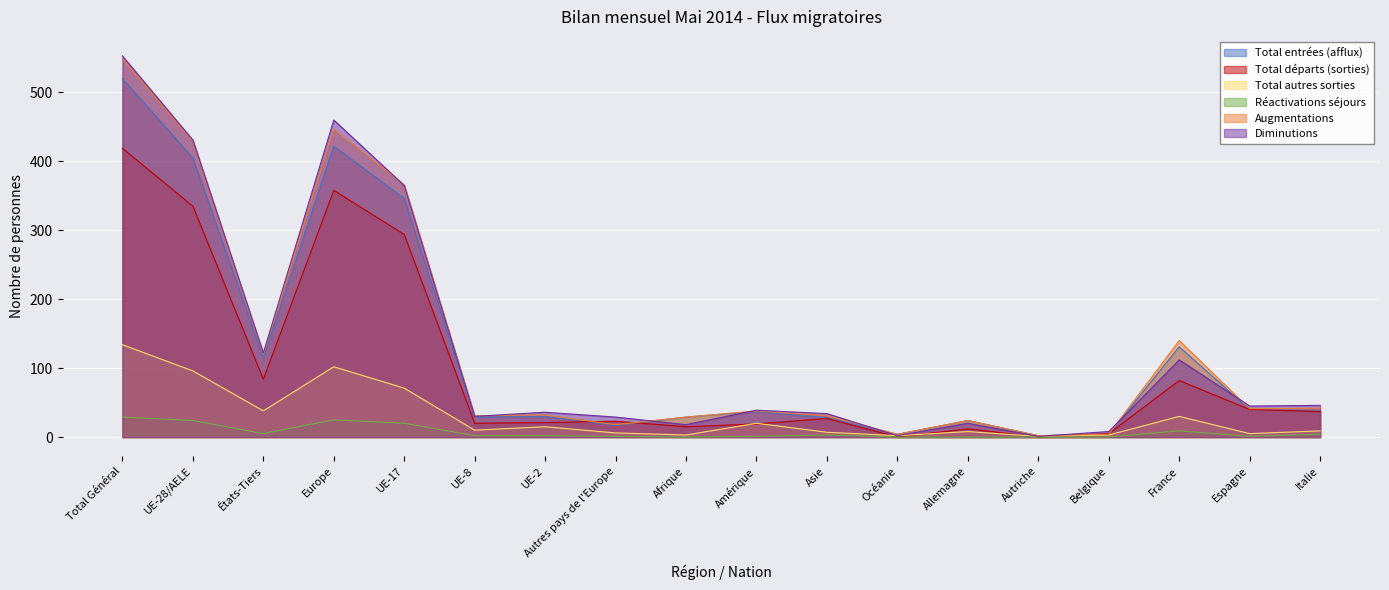

What is the minimum value for Total autres sorties?

1